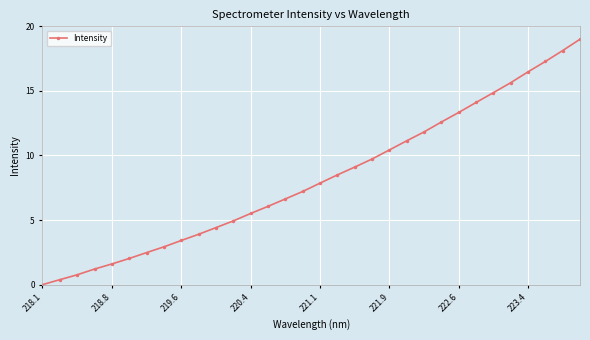

Does the chart have visible grid lines?

Yes